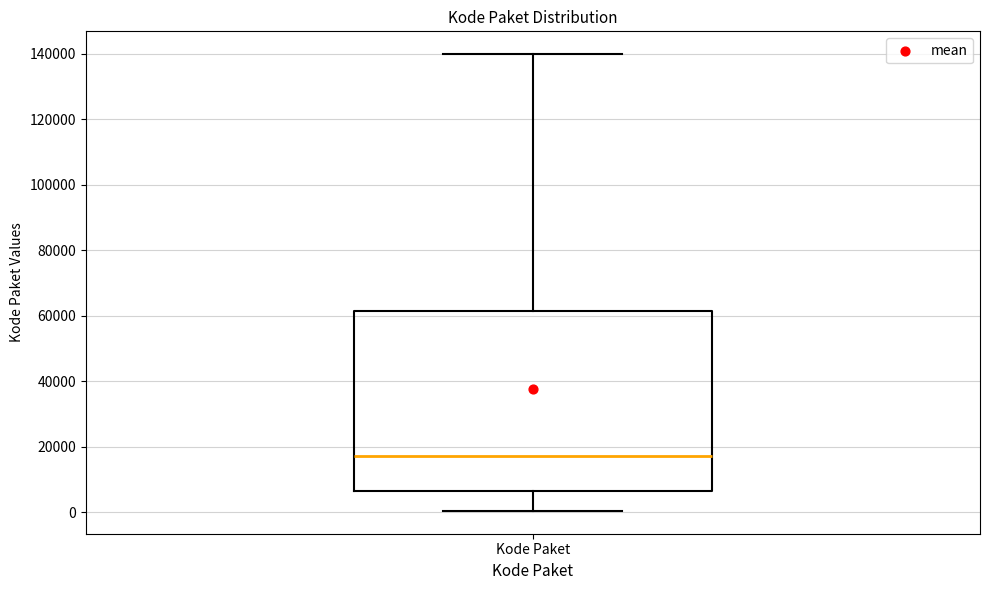

Read this box plot against the y-axis: the position of the median line, the range covered by the box, and the ends of both whiskers. The values are not printed on the chart, so give them approximately, as read against the axis.

median 18000, box 6000 to 62000, whiskers 0 to 140000